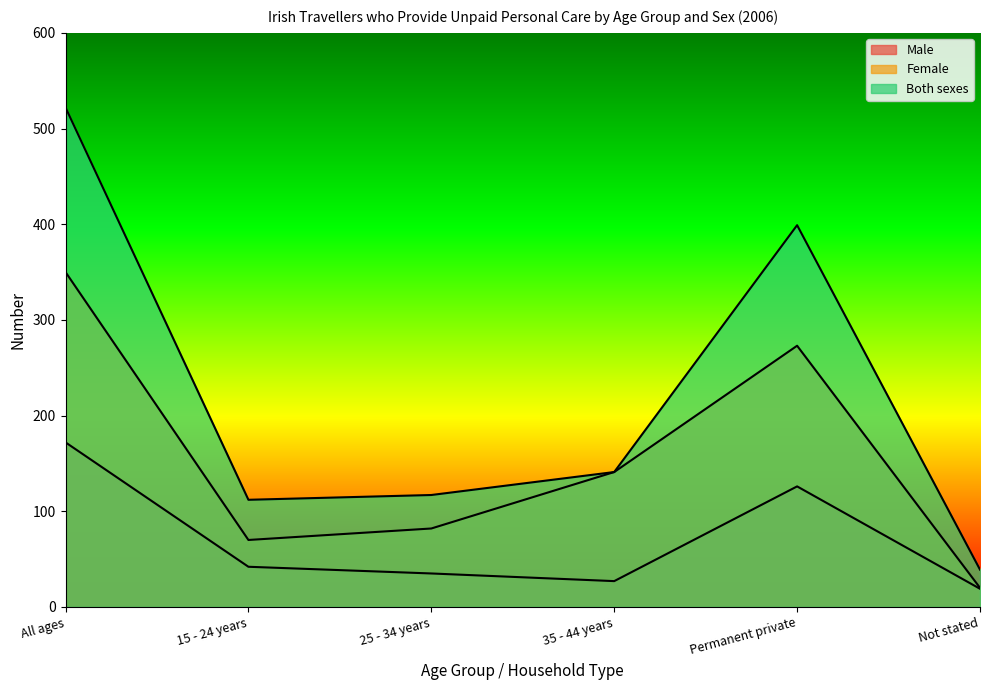

What is the difference between the Both sexes values at 35 - 44 years and 15 - 24 years?

29